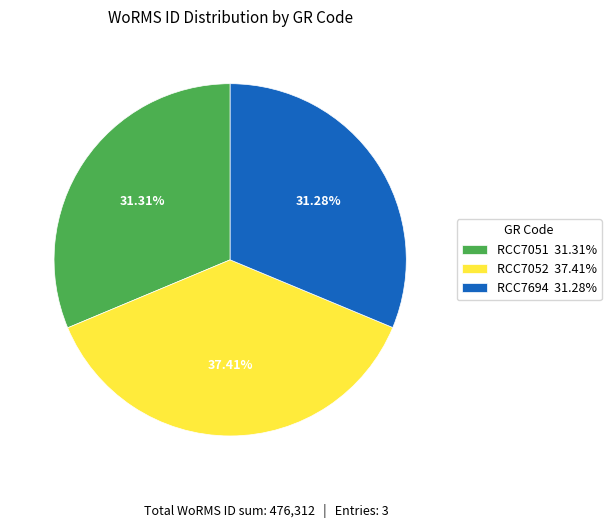

What percentage is the RCC7052 slice, to the nearest percent?

37%